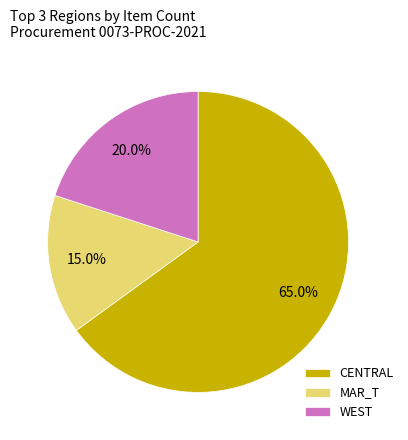

How many slices are in this pie chart?

3